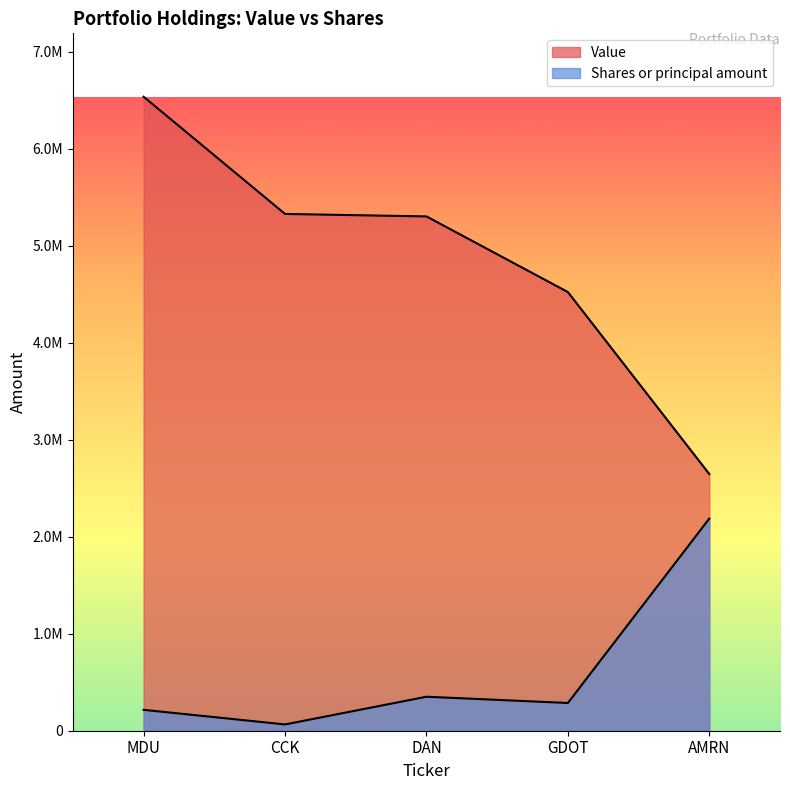

Which series has the largest range (max minus min)?

Value